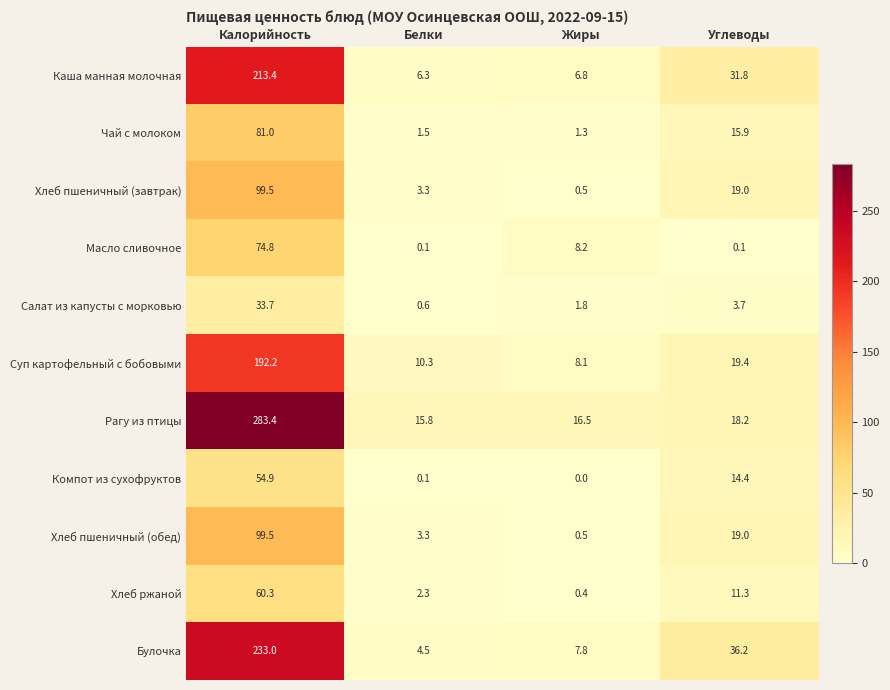

What is the difference between the Чай с молоком values at Калорийность and Белки?

79.5